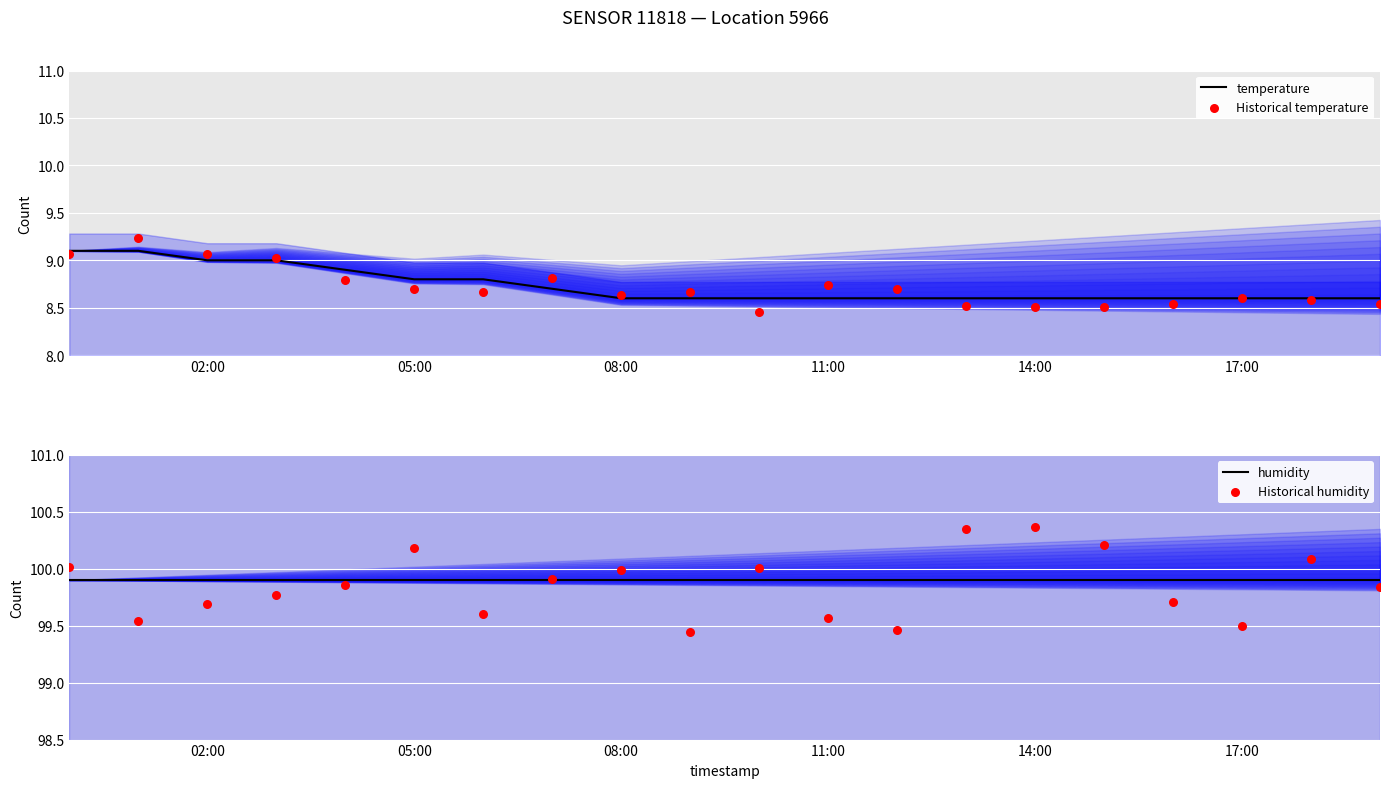

True or false: temperature has a value of 1.8 at 17:00.

False